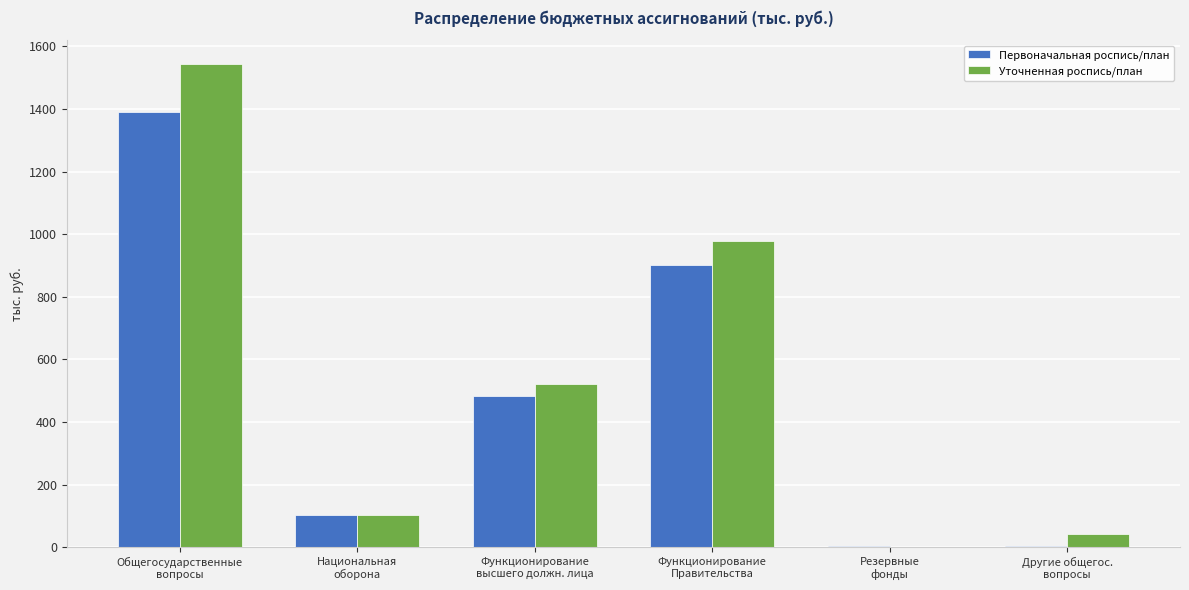

Count the number of data series in this chart.

2